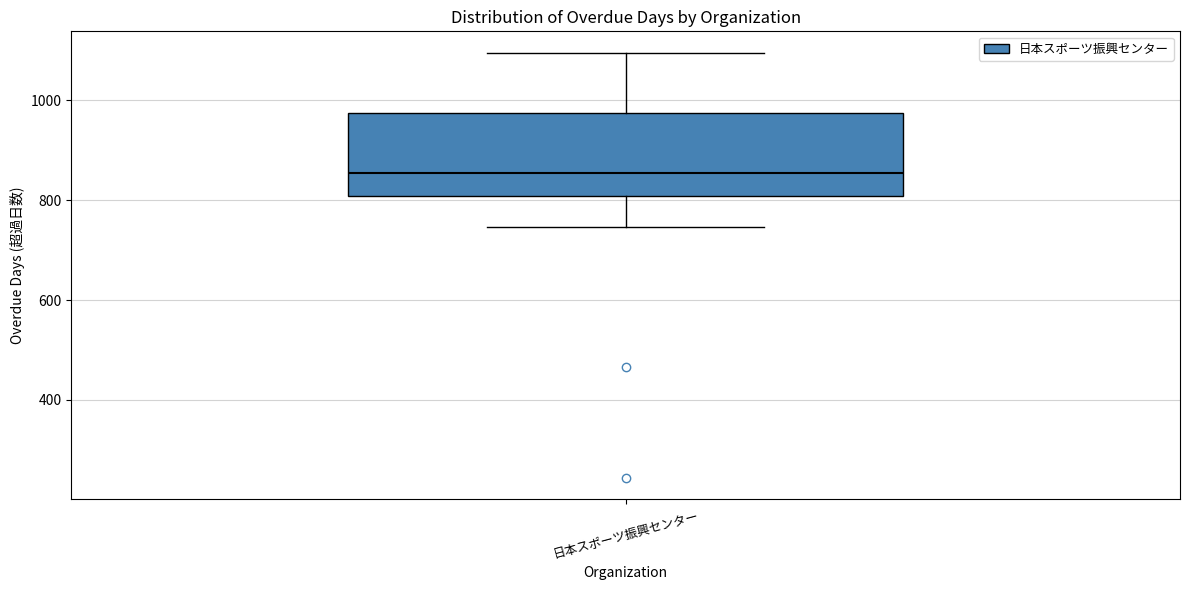

Read this box plot against the y-axis: the position of the median line, the range covered by the box, and the ends of both whiskers. The values are not printed on the chart, so give them approximately, as read against the axis.

median 860, box 800 to 980, whiskers 740 to 1100